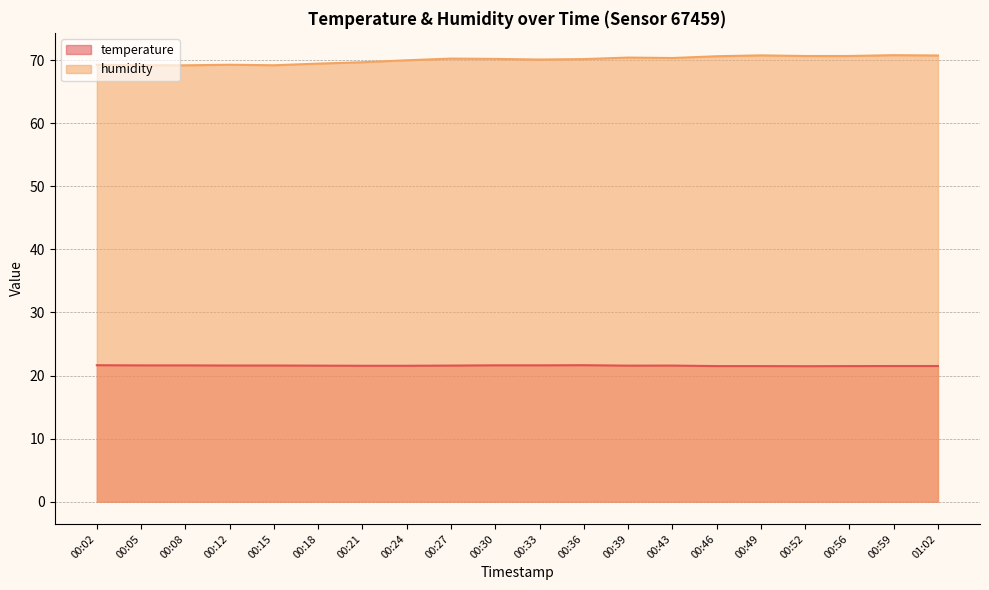

Reading right to left, transcribe all the data shown in this chart.

temperature: 01:02=21.5	00:59=21.5	00:56=21.5	00:52=21.5	00:49=21.5	00:46=21.5	00:43=21.6	00:39=21.6	00:36=21.6	00:33=21.6	00:30=21.6	00:27=21.6	00:24=21.6	00:21=21.6	00:18=21.6	00:15=21.6	00:12=21.6	00:08=21.6	00:05=21.6	00:02=21.6
humidity: 01:02=70.8	00:59=70.8	00:56=70.7	00:52=70.7	00:49=70.8	00:46=70.7	00:43=70.4	00:39=70.4	00:36=70.2	00:33=70.1	00:30=70.2	00:27=70.3	00:24=70.0	00:21=69.7	00:18=69.5	00:15=69.2	00:12=69.3	00:08=69.2	00:05=69.2	00:02=69.3